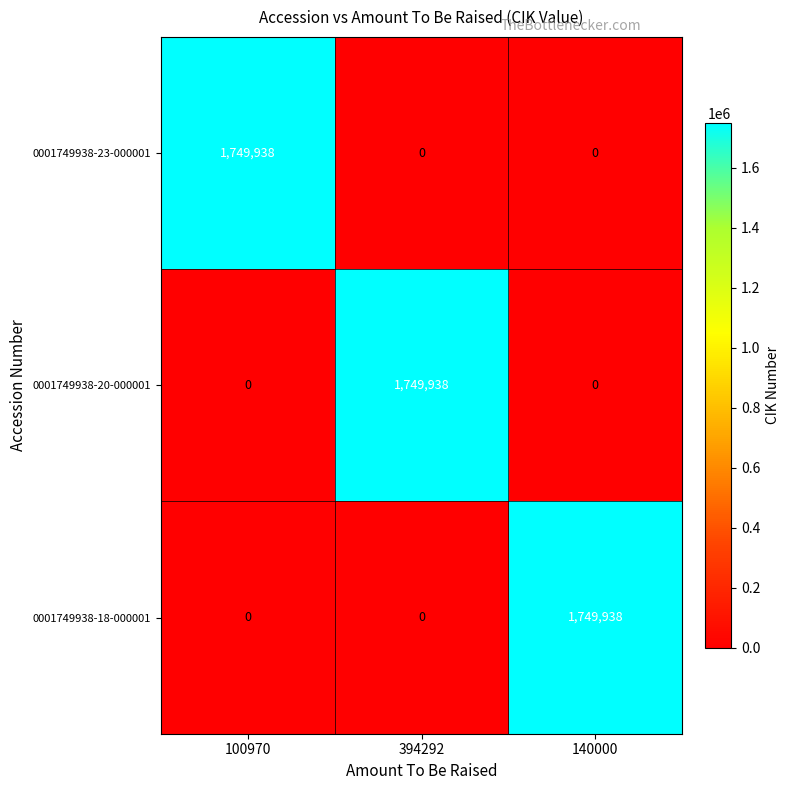

How many series are shown in this chart?

3